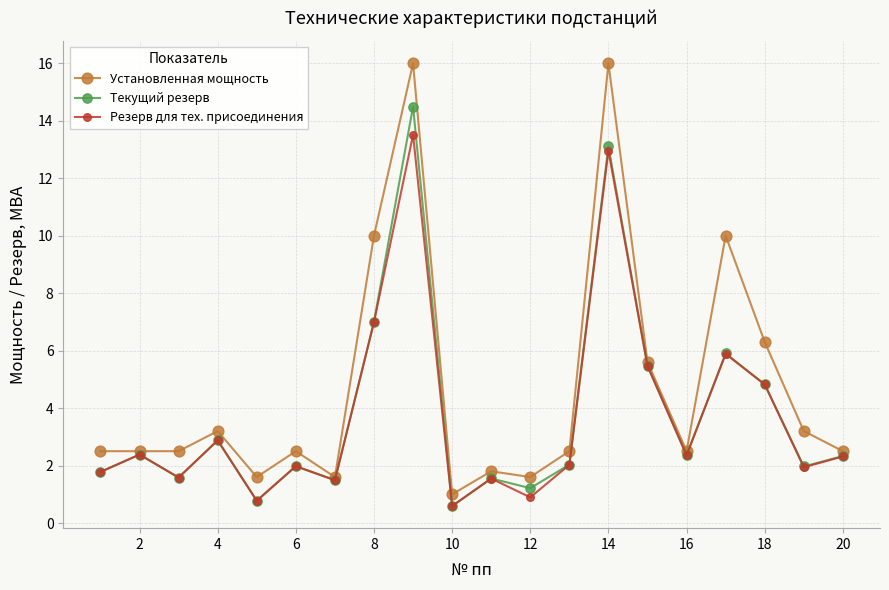

Which series has the largest total across all categories?

Установленная мощность